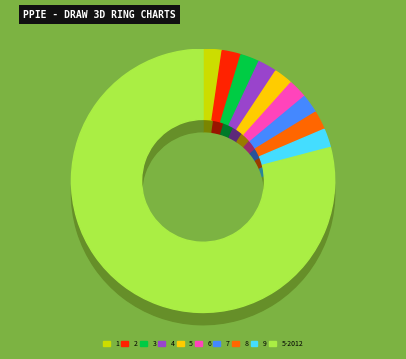

Is it true that 9 is 1% of the pie?

False